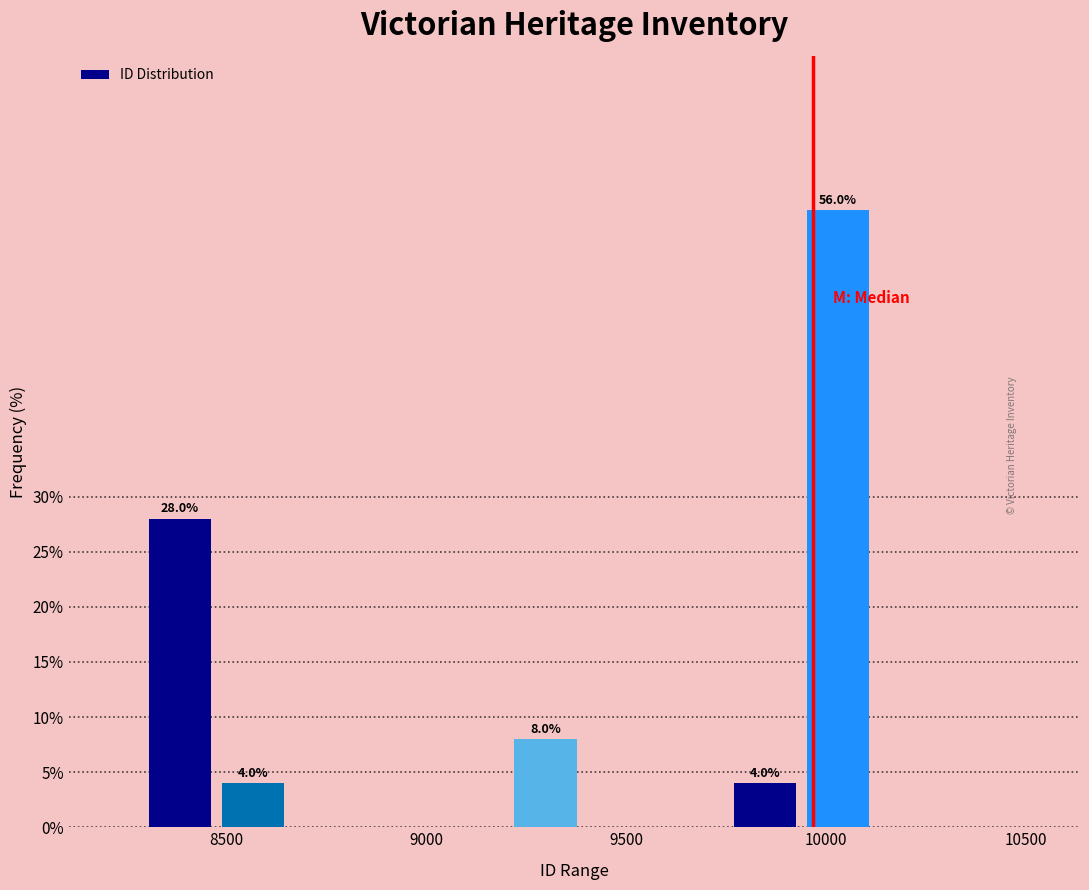

Around what value on the x-axis is the tallest bar? Give the approximate position of its centre, as read against the axis.

10050